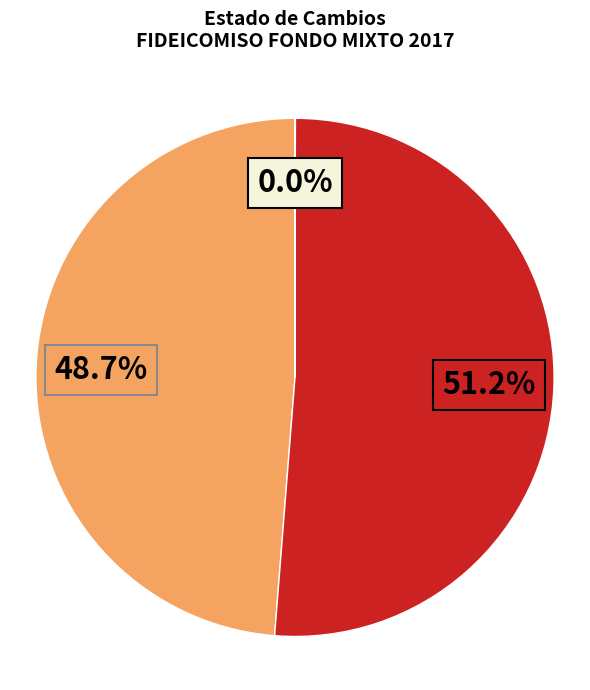

Does any single category account for the majority?

Yes